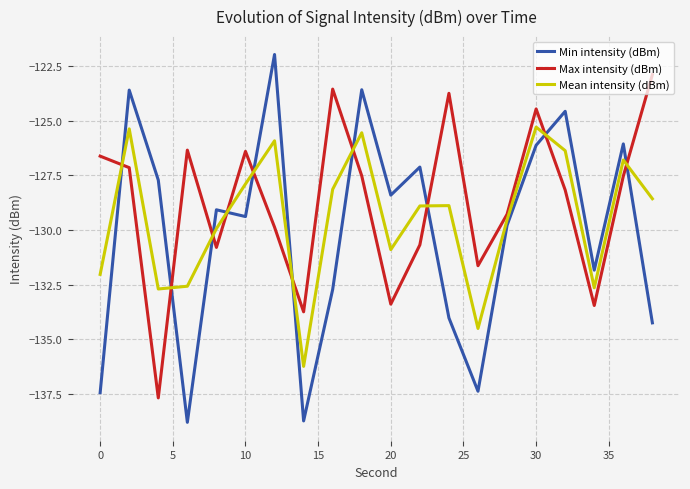

Which series ends up on top after the final intersection of Max intensity (dBm) and Mean intensity (dBm)?

Max intensity (dBm)